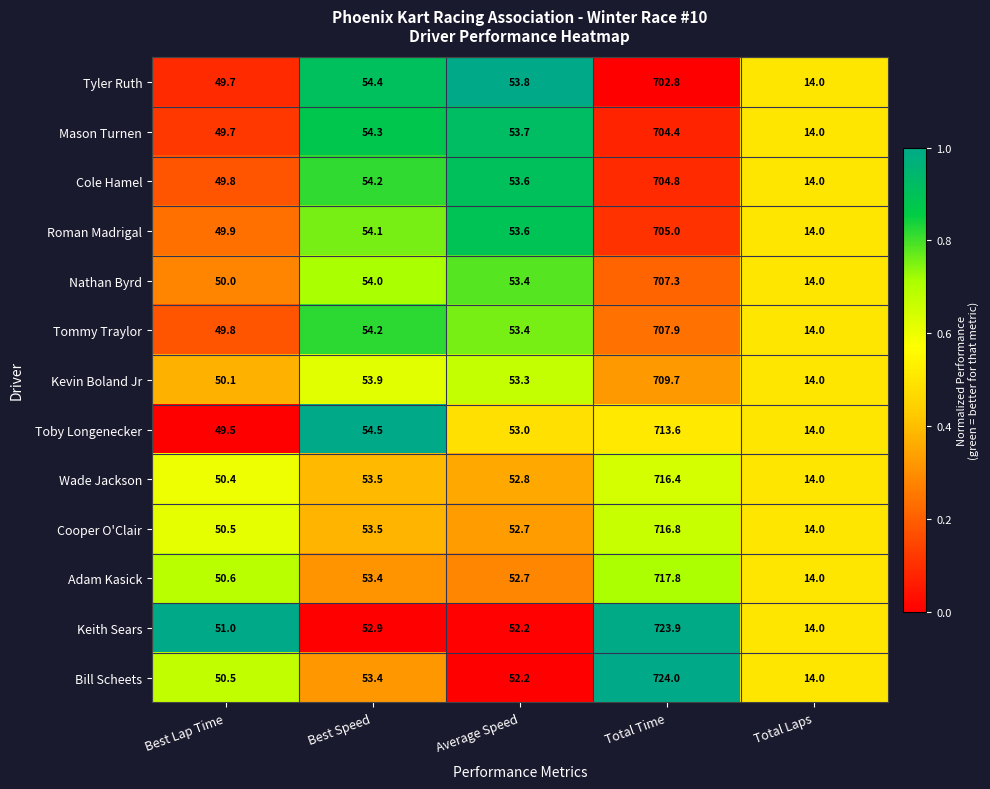

What is the difference between the Tommy Traylor values at Best Speed and Total Time?

653.7